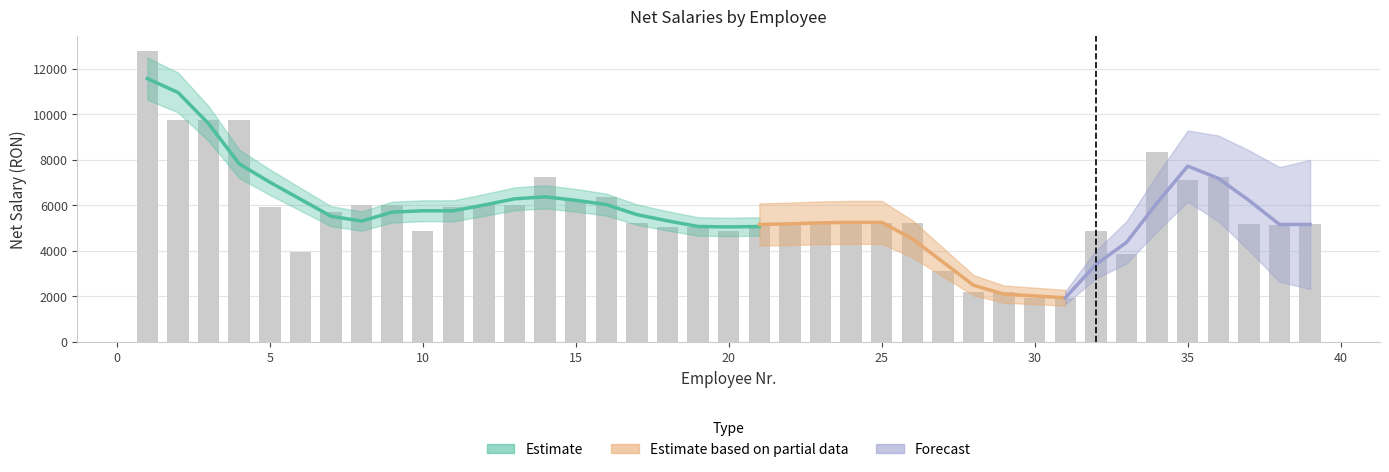

What is the change in value from 4 to 37?

-4560